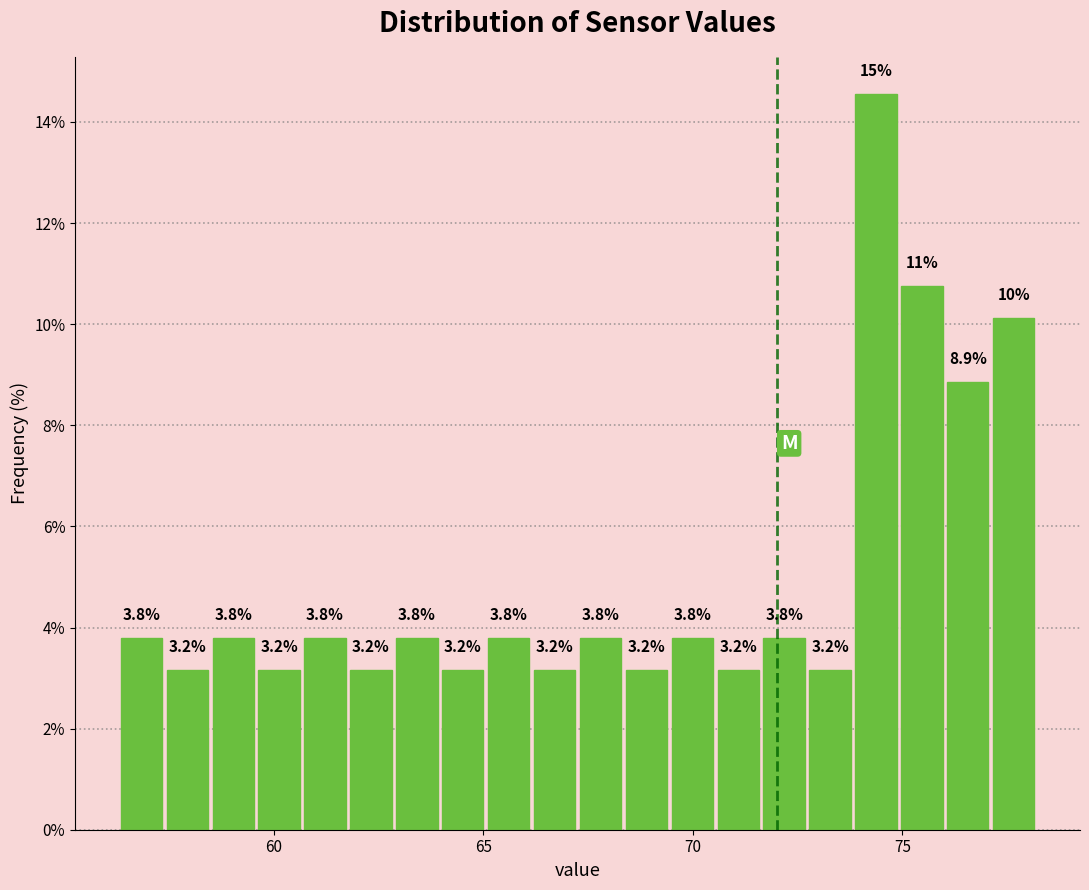

Read against the x-axis, roughly where is the centre of the tallest bar?

74.5